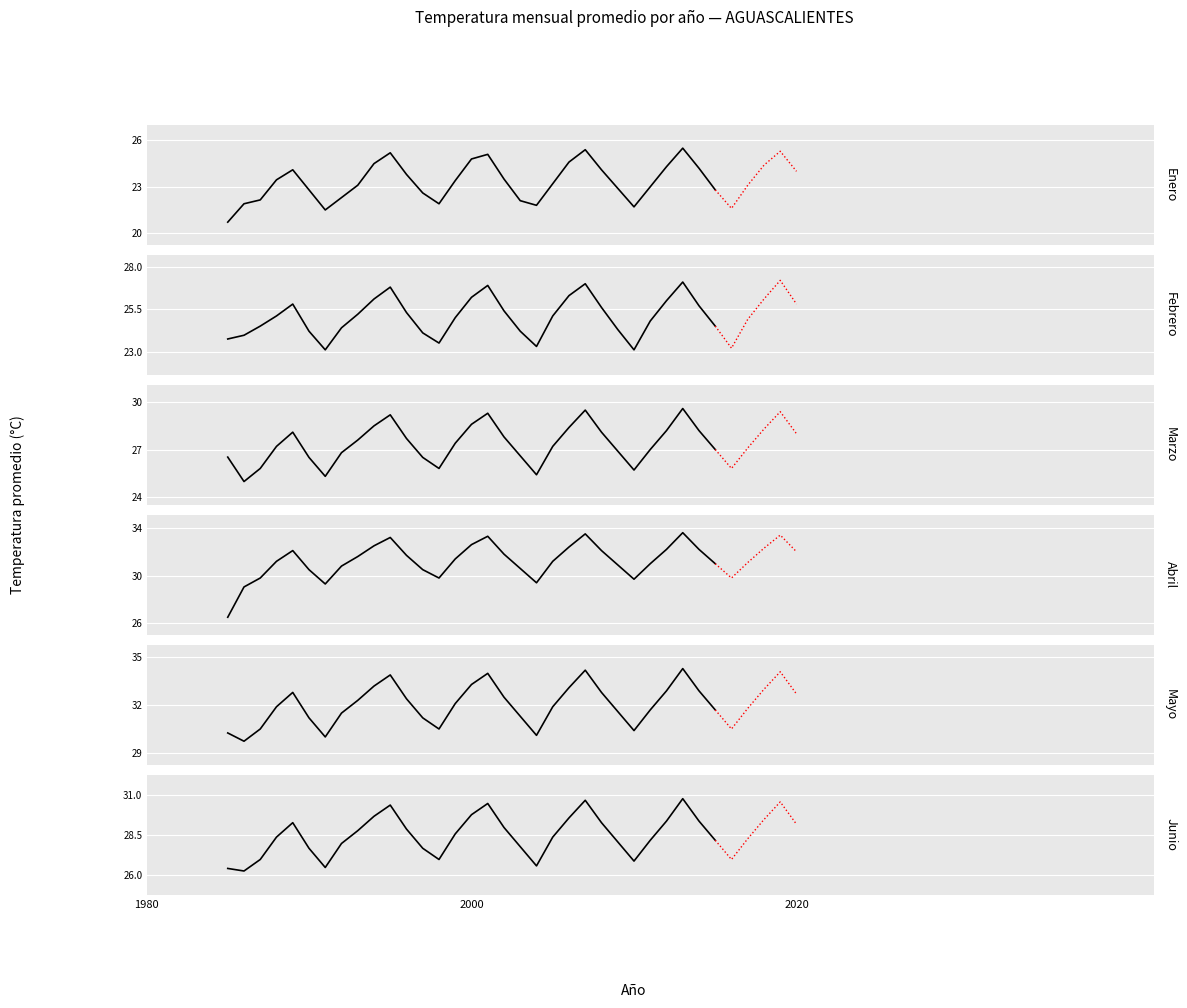

Is the value of FEBRERO at 2000 greater than the value of MARZO at 7?

No